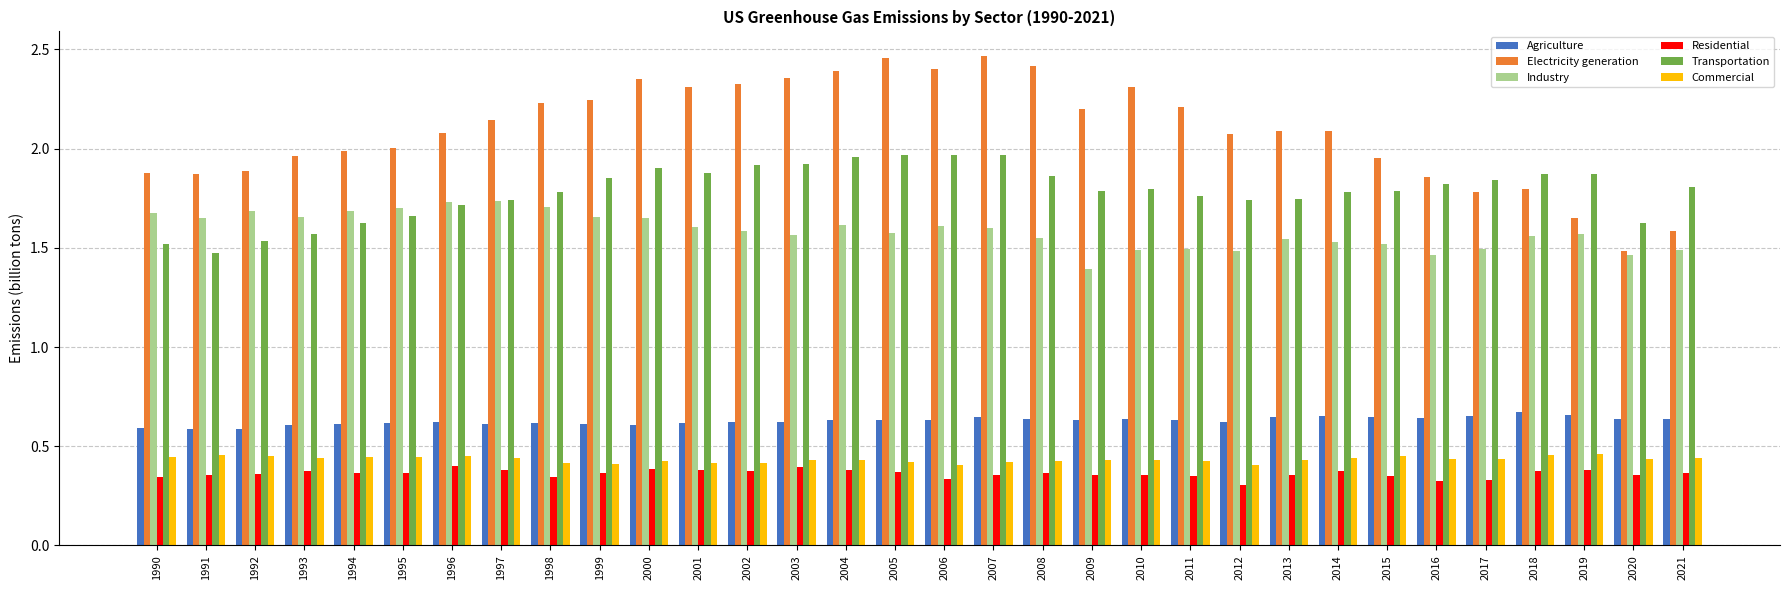

What is the total value across all series at 2015?

6.7